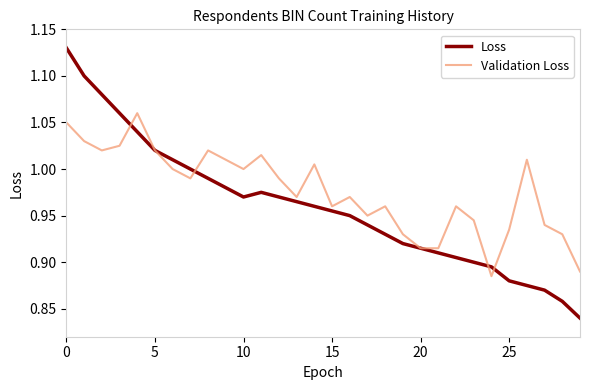

Which series has the largest total across all categories?

Validation Loss